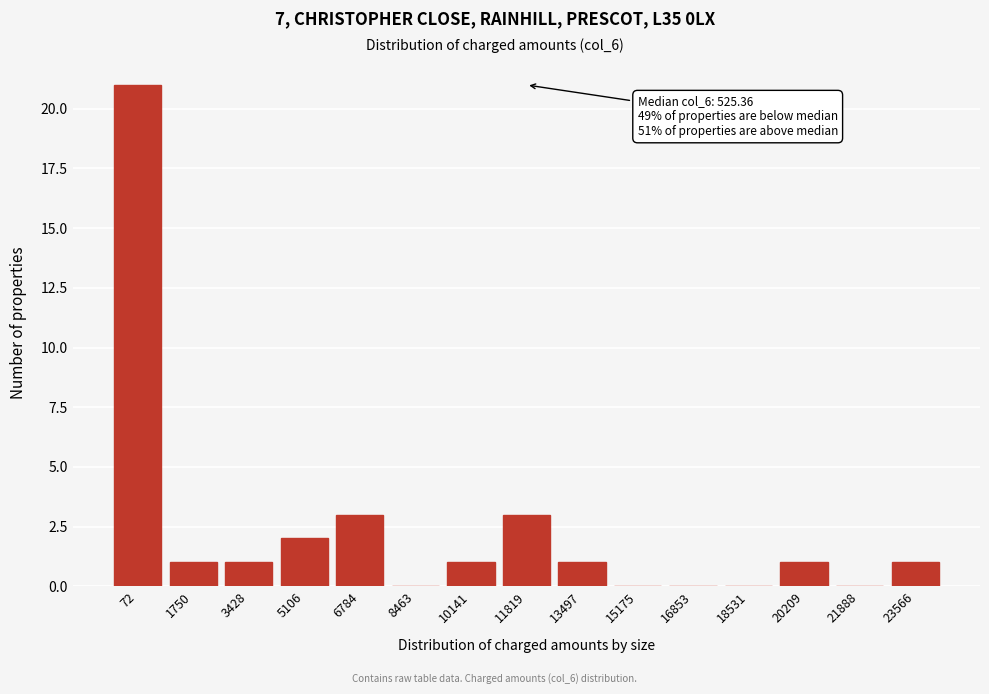

Reading right to left, transcribe all the data shown in this chart.

23566=1	21888=0	20209=1	18531=0	16853=0	15175=0	13497=1	11819=3	10141=1	8463=0	6784=3	5106=2	3428=1	1750=1	72=21